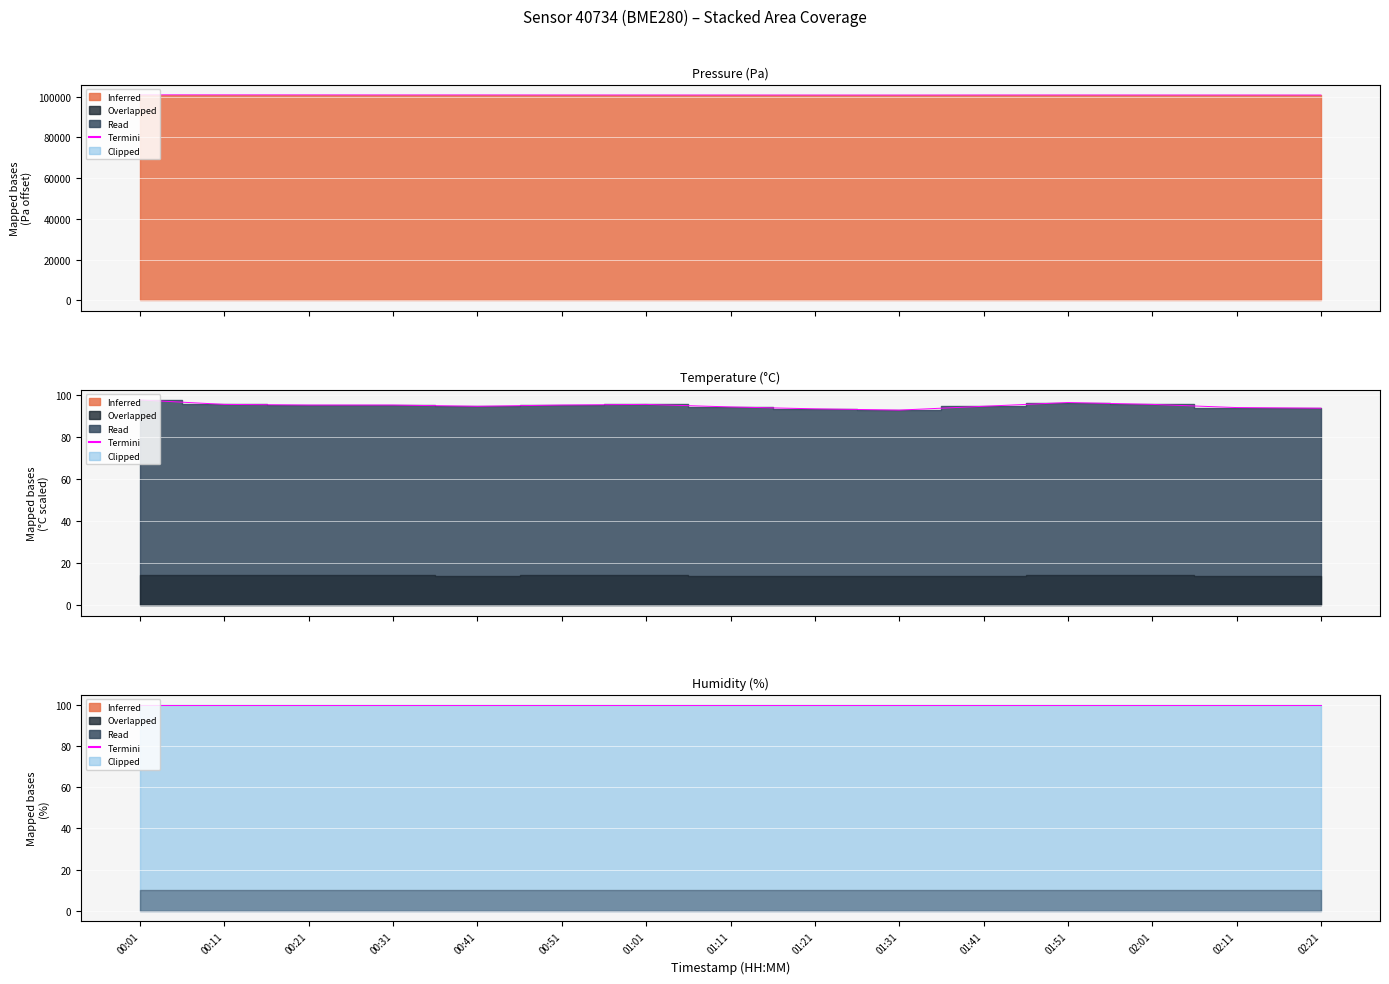

Which category has the lowest value in the pressure series?

01:31